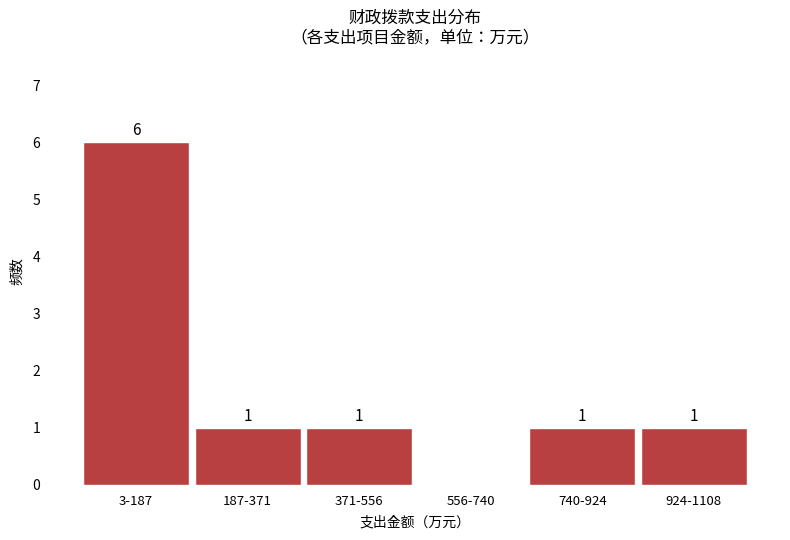

Reading left to right, what are all the values shown in this chart?

3-187=6	187-371=1	371-556=1	556-740=0	740-924=1	924-1108=1